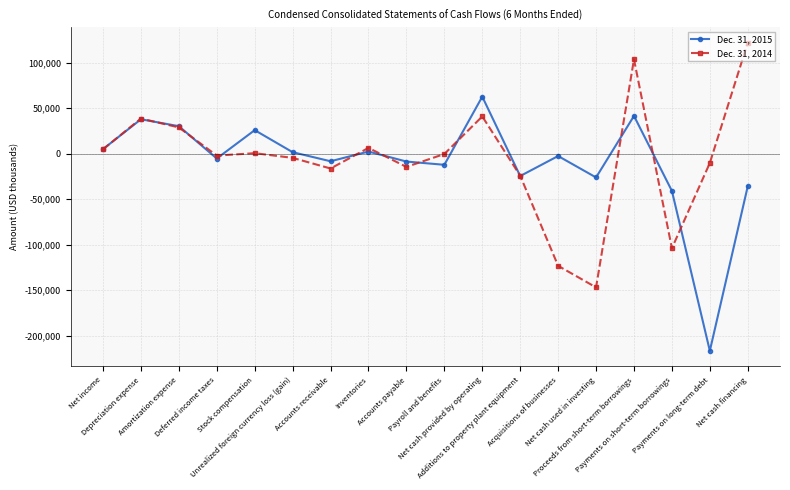

Rank the series by their maximum value, from lowest to highest.

Dec. 31, 2015, Dec. 31, 2014